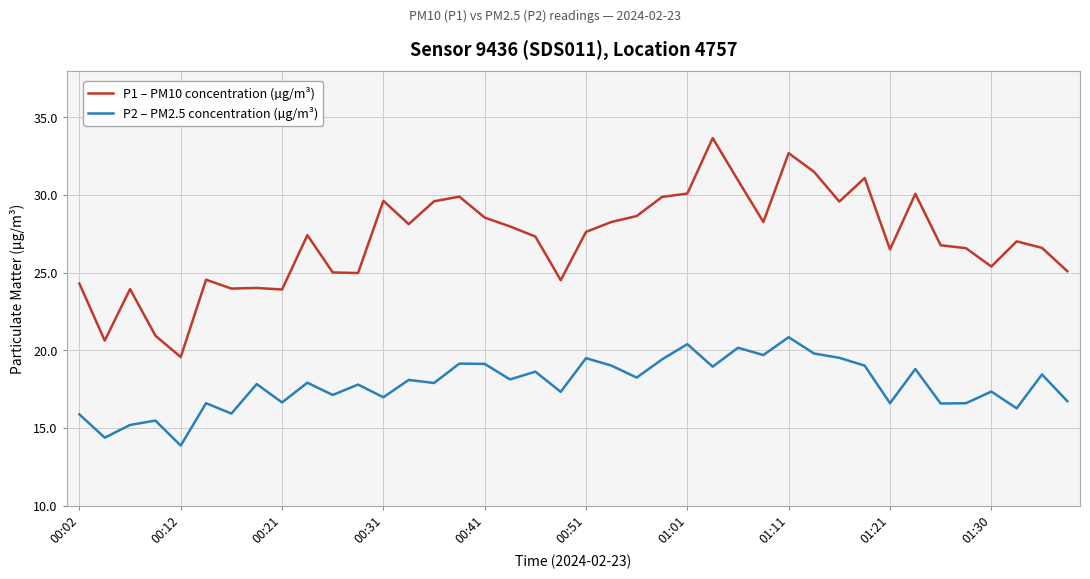

Which series has the largest total across all categories?

P1 – PM10 concentration (µg/m³)